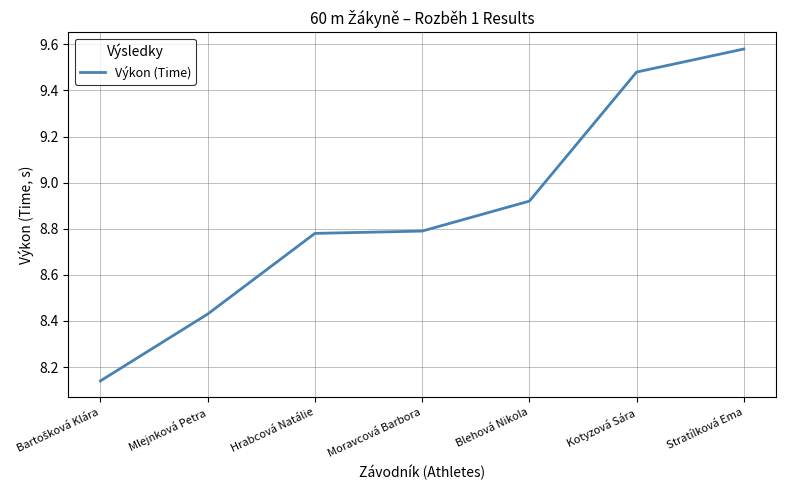

What position from the right is Blehová Nikola?

3